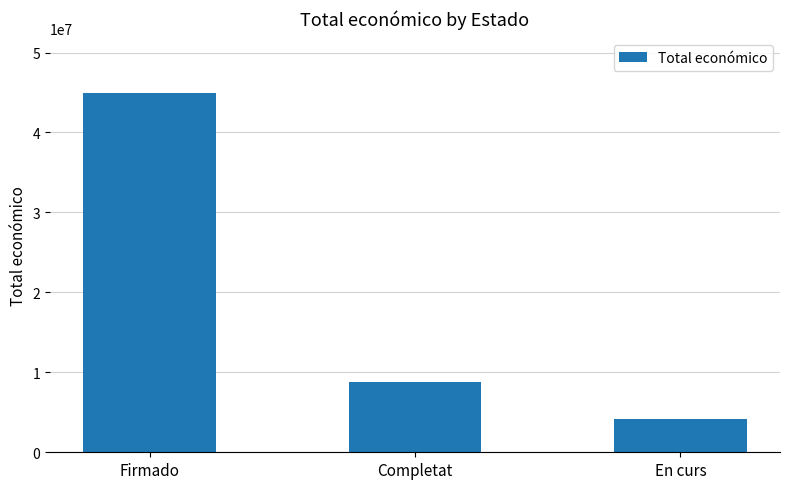

List the labels in order of value, smallest first.

En curs, Completat, Firmado